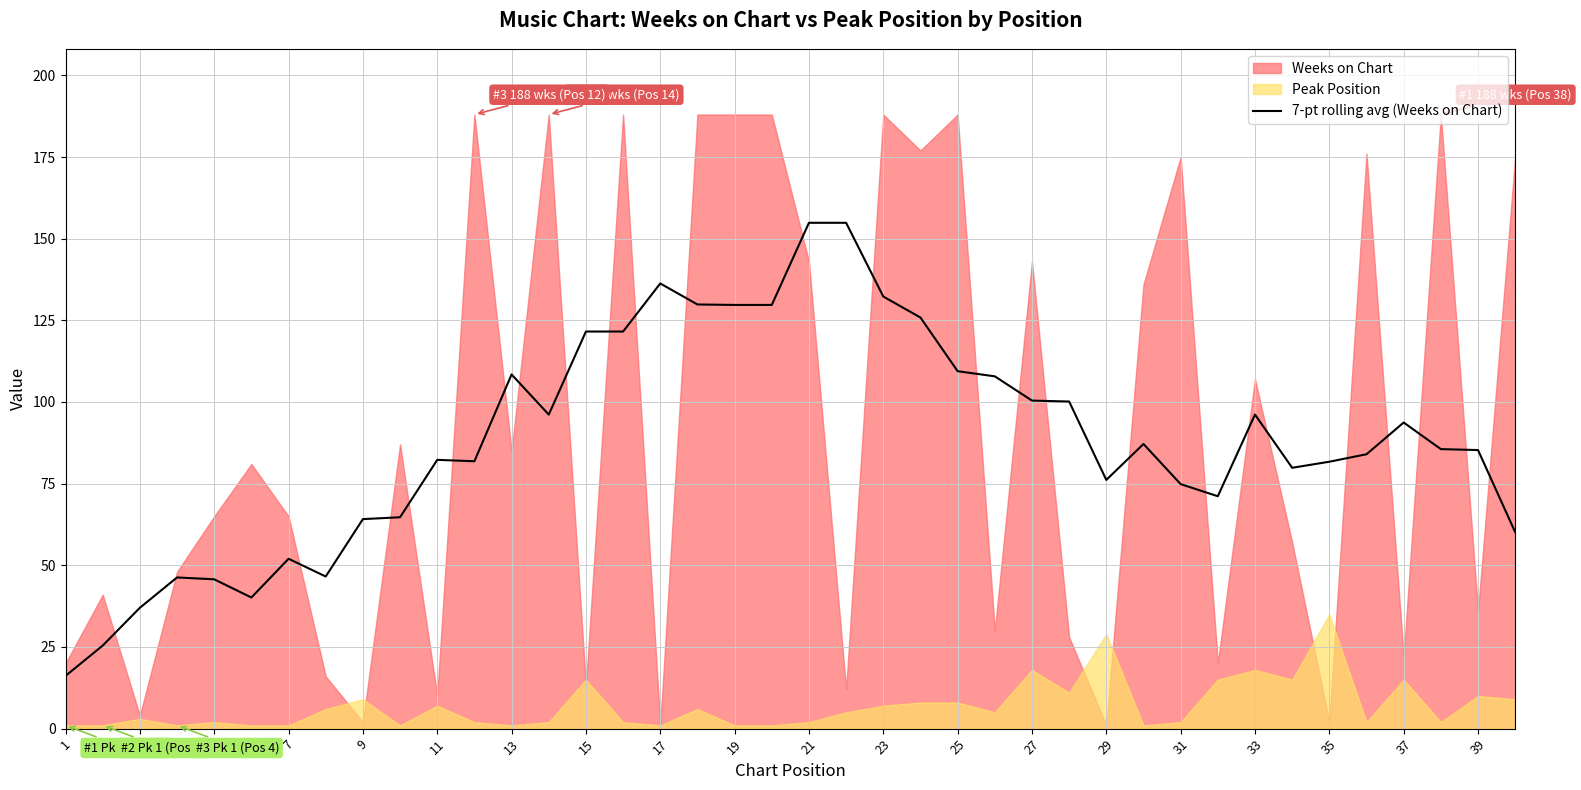

Reading right to left, list all the values displayed in this chart.

60.1	85.3	85.6	93.7	84.0	81.7	79.9	96.1	71.1	74.9	87.1	76.1	100.1	100.4	107.9	109.4	125.9	132.3	154.9	154.9	129.7	129.7	129.9	136.3	121.6	121.6	96.1	108.4	81.9	82.3	64.7	64.1	46.6	52.0	40.1	45.7	46.3	37.0	25.4	16.1